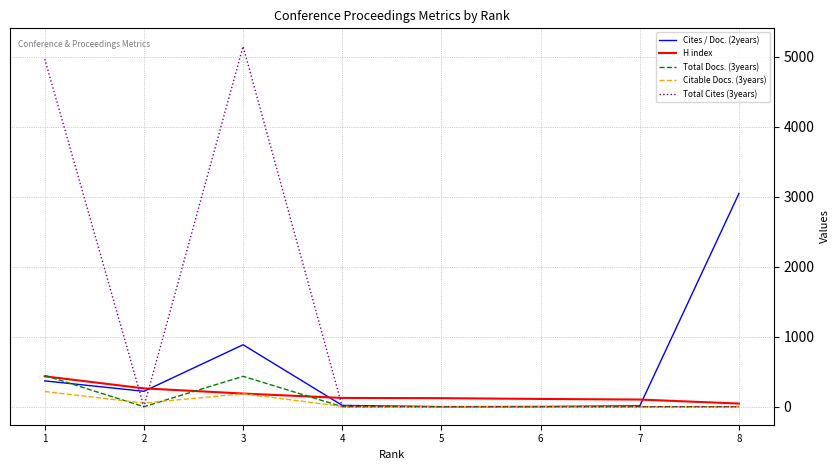

The value of Total Docs. (3years) at 6 is 0. True or false?

True